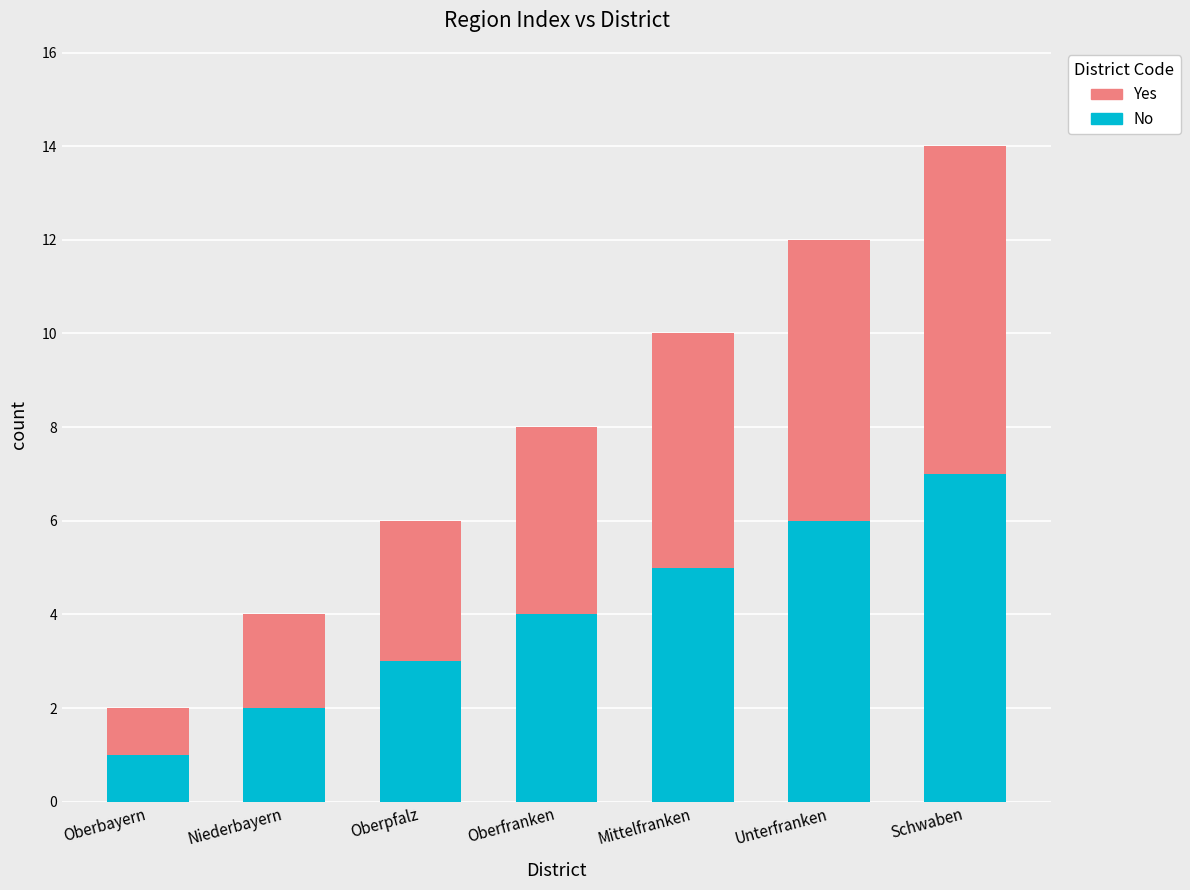

What is the average value of the No series?

4